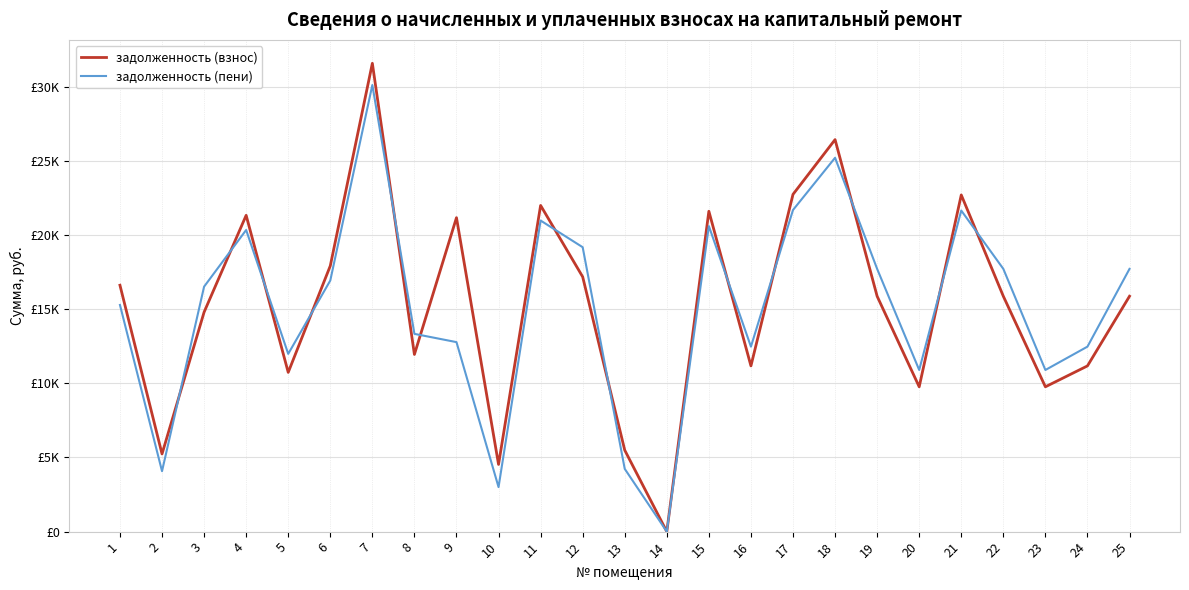

Between 7 and 9, which series saw the biggest shift?

задолженность (пени)